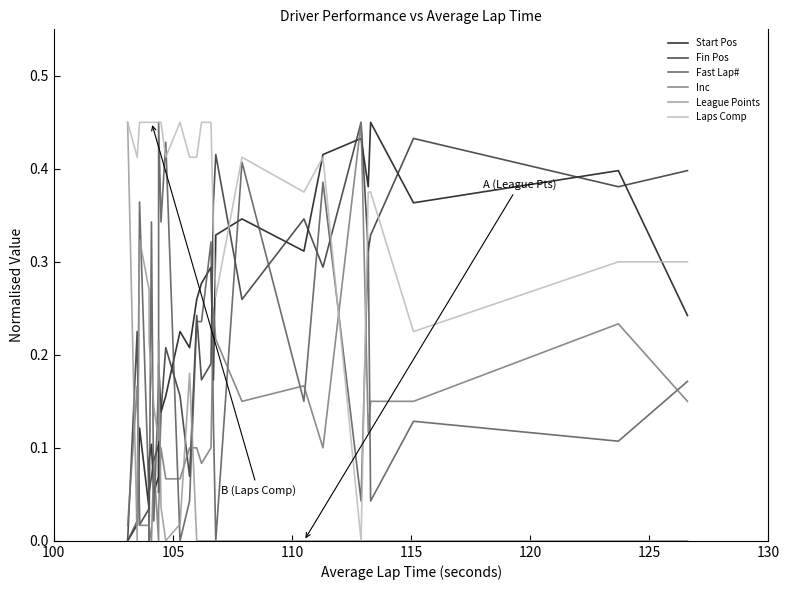

Which series has the largest total across all categories?

Laps Comp